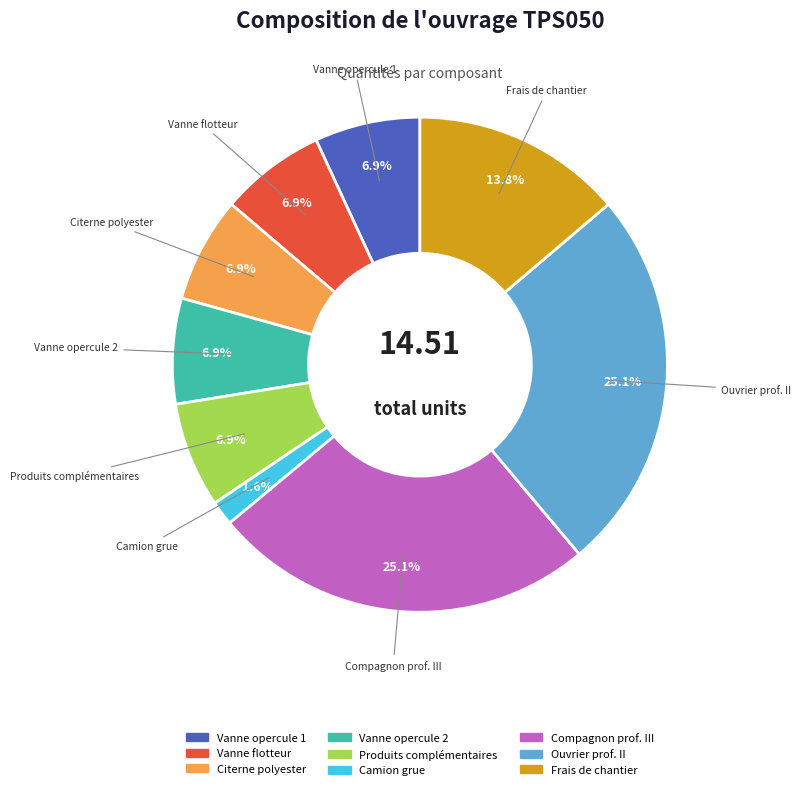

Is there a majority slice in this chart?

No